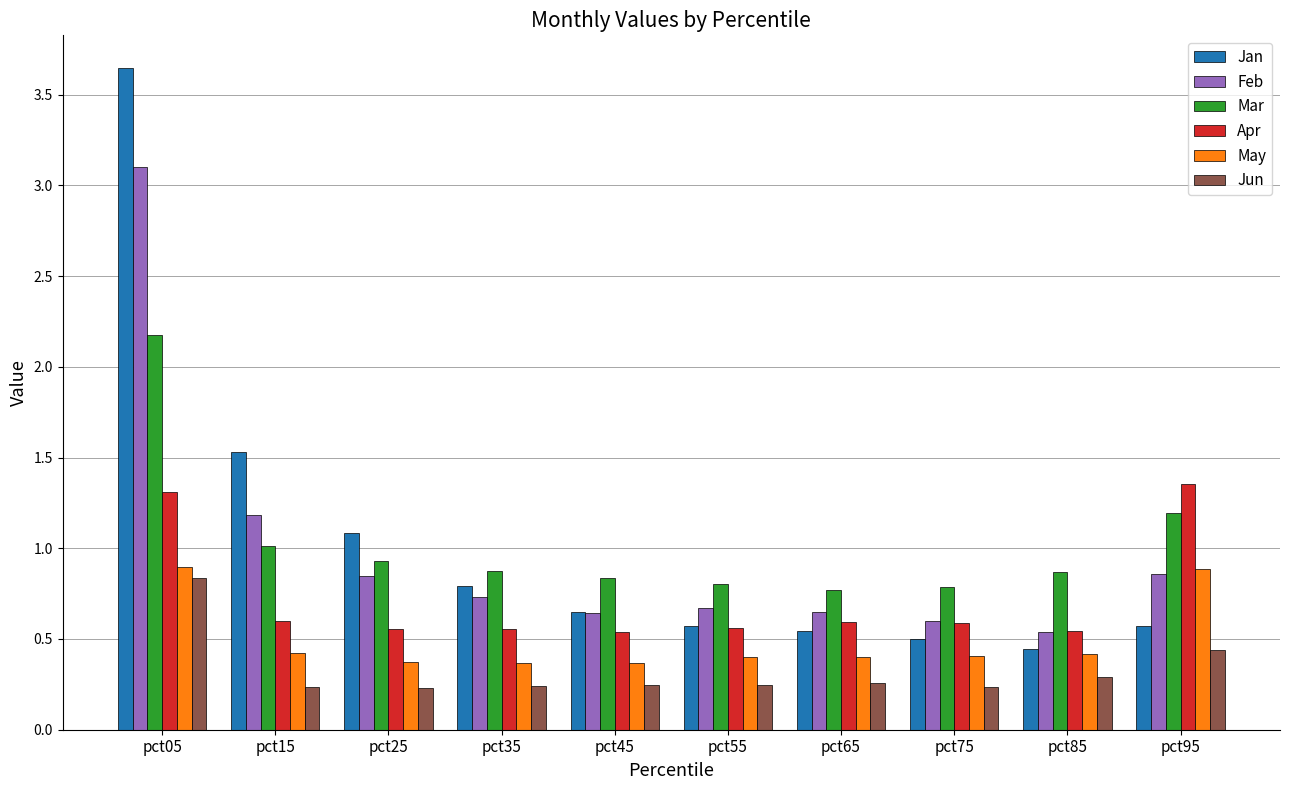

At which label is Jan closest to 2?

pct15